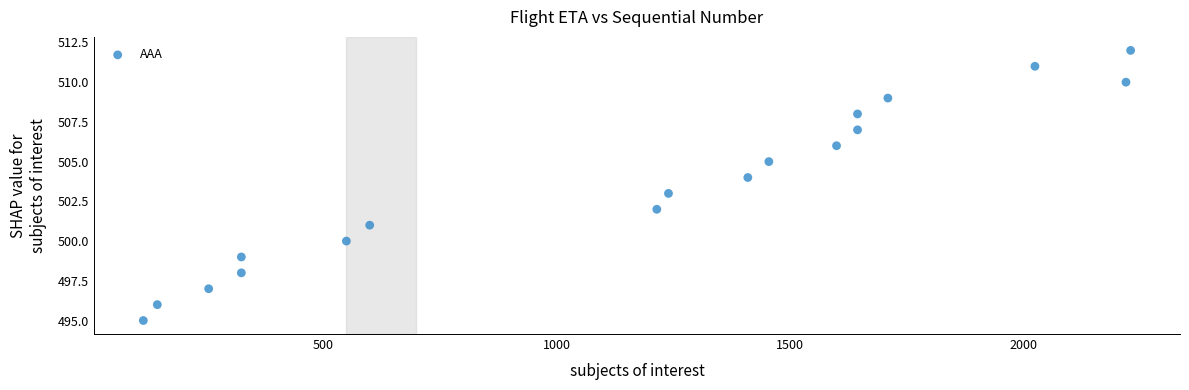

What is the range of X values (max minus min)?

2115